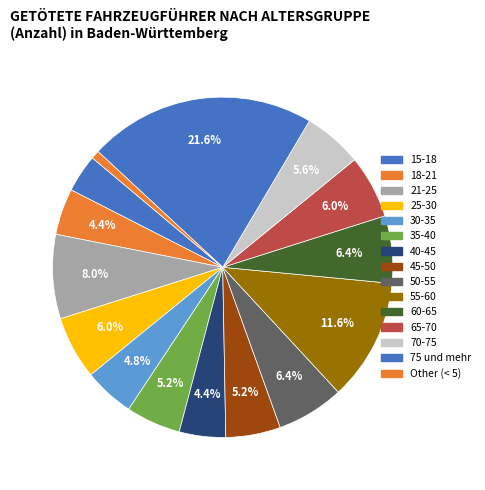

The 21-25 slice represents 1% of the pie. True or false?

False